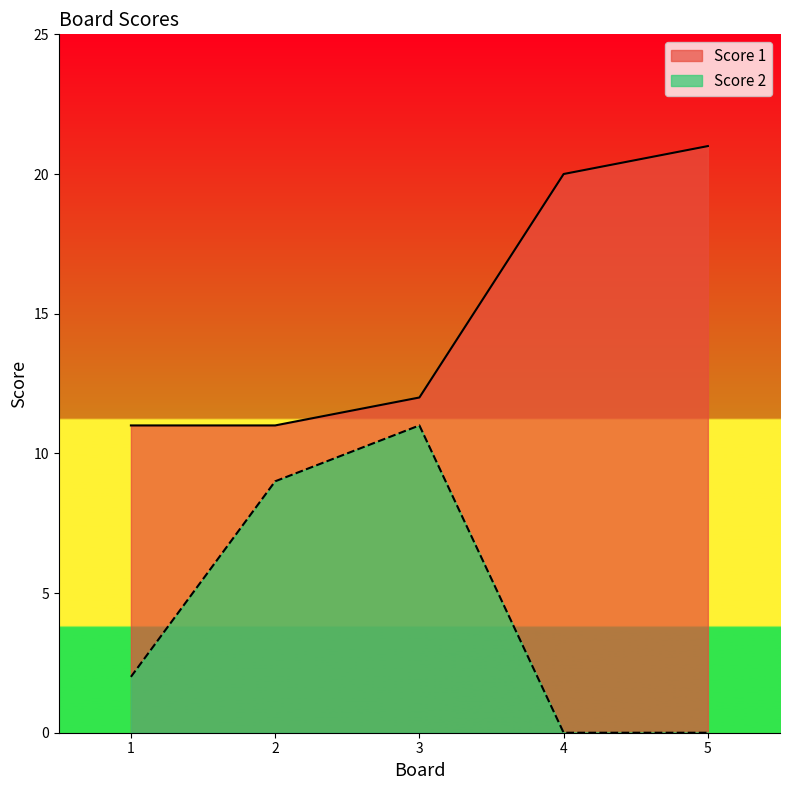

Reading left to right, transcribe all the data shown in this chart.

Score 1: 11	11	12	20	21
Score 2: 2	9	11	0	0